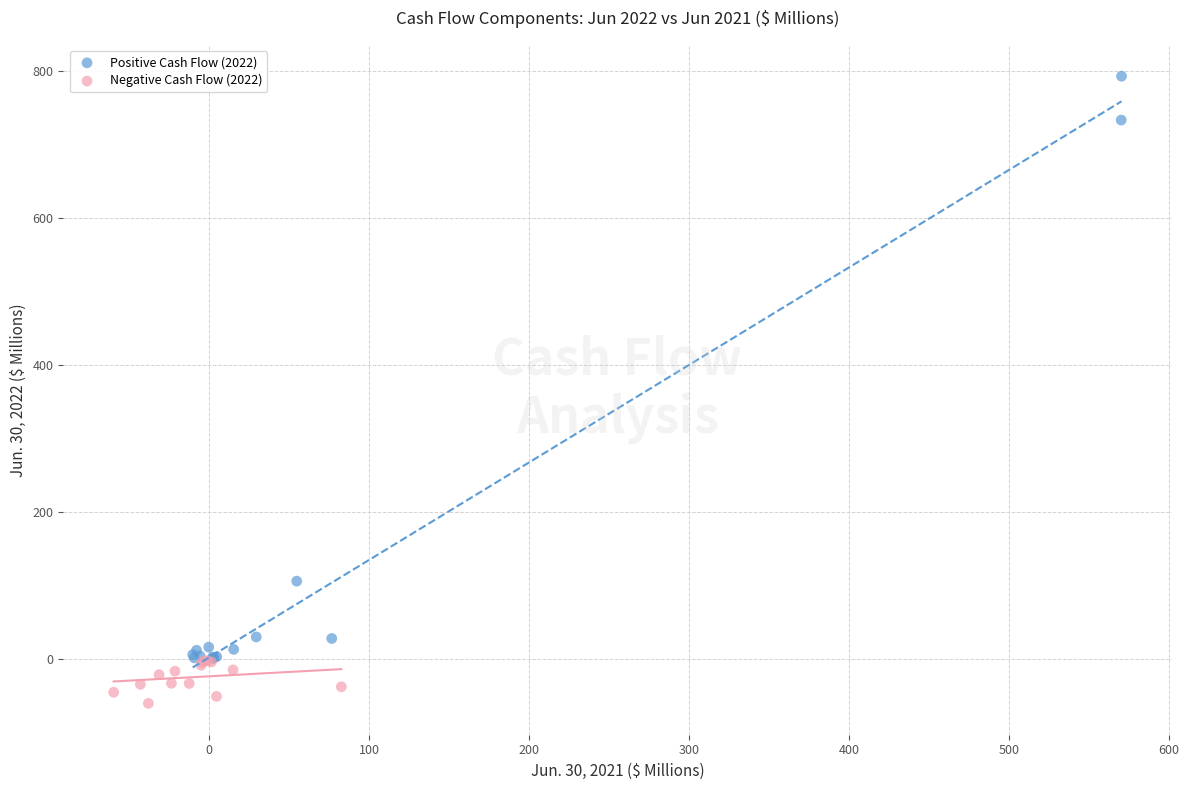

What are all the series names shown in the legend?

Positive Cash Flow (2022), Negative Cash Flow (2022)